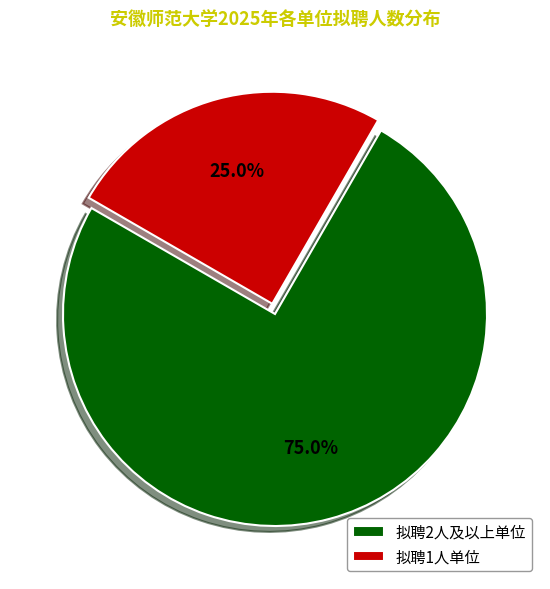

Which has a higher value, 拟聘1人单位 or 拟聘2人及以上单位?

拟聘2人及以上单位